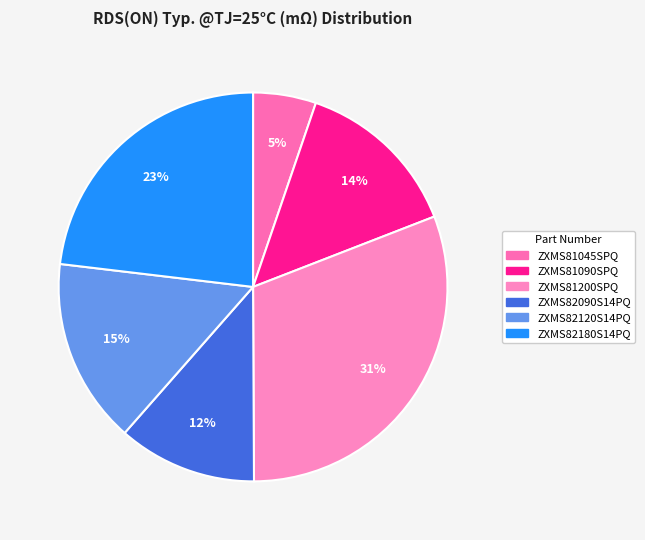

Is there any slice that represents more than half of the pie?

No